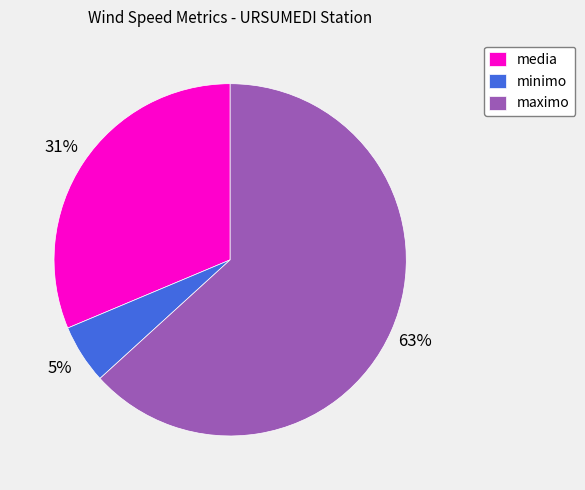

Does any single category account for the majority?

Yes